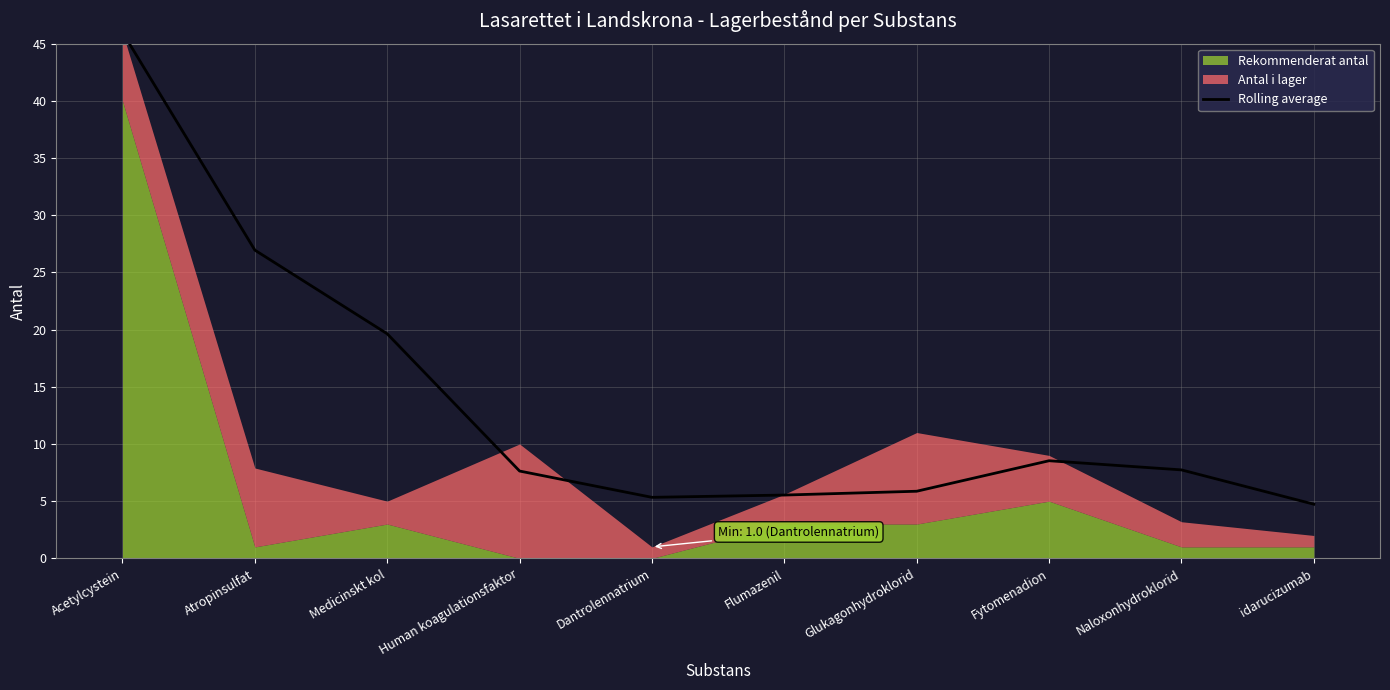

What is the greatest value displayed?

46.0